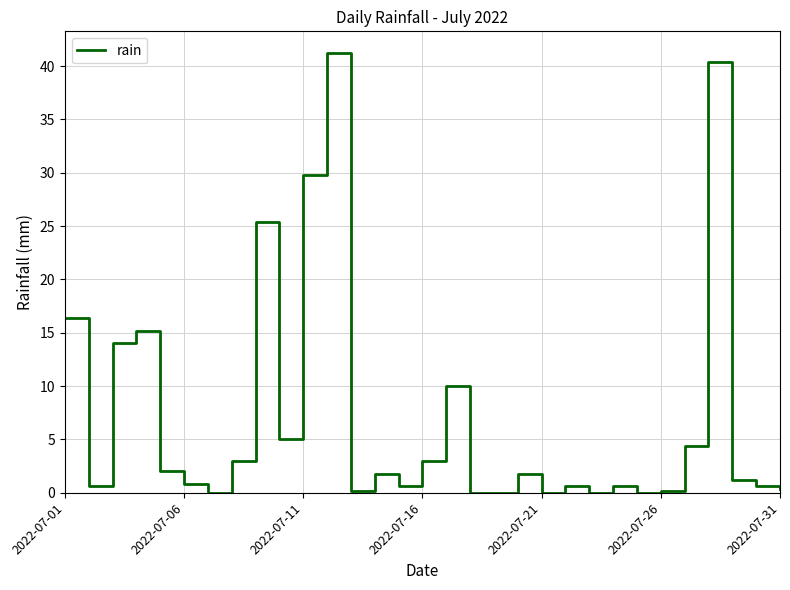

What is the difference between the maximum and minimum values?

41.2